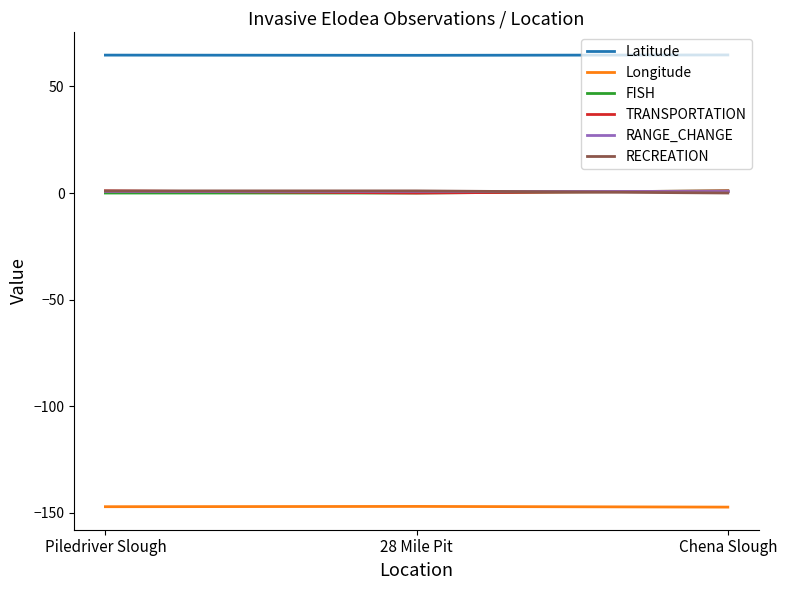

The RECREATION series shows 0.0 at Chena Slough. True or false?

True